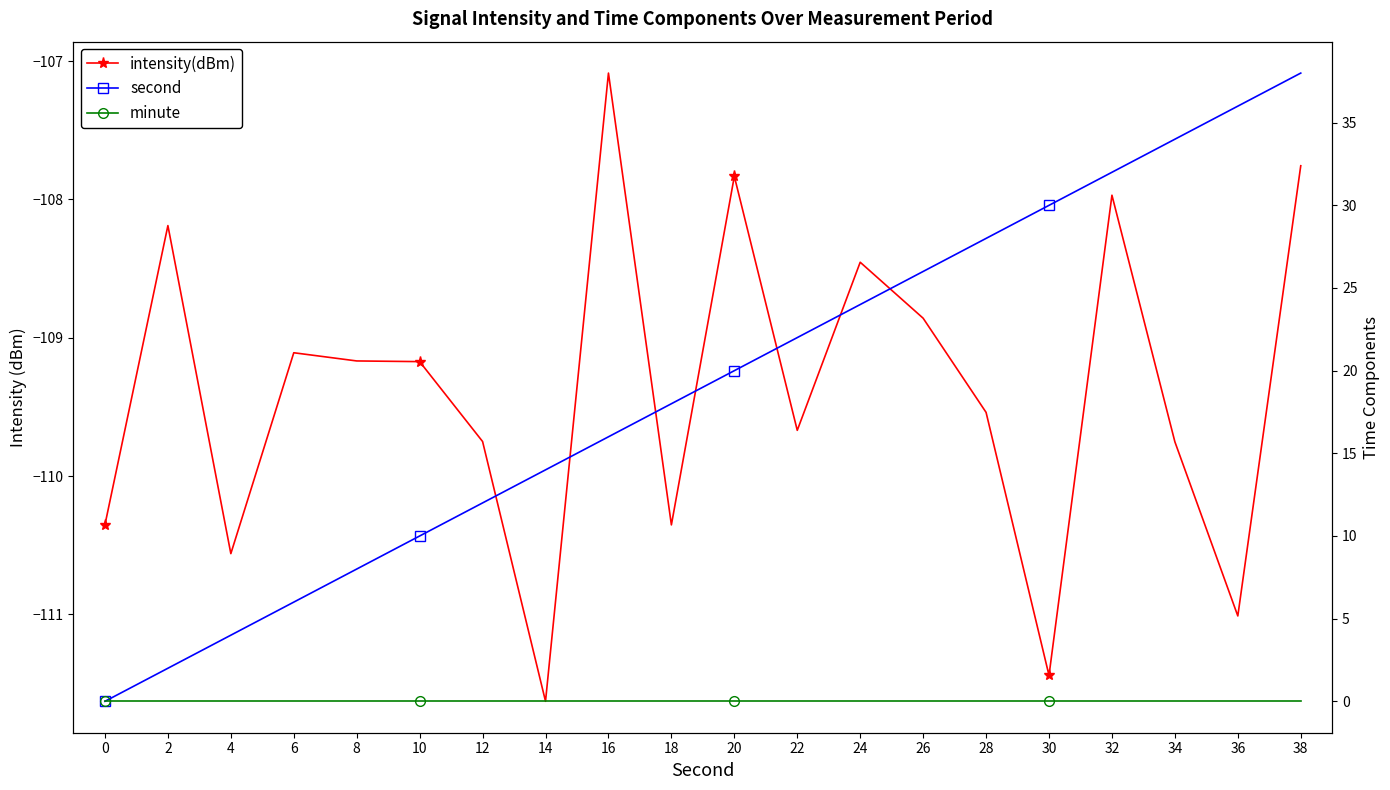

Reading left to right, what are all the values shown in this chart?

intensity(dBm): -110.4	-108.2	-110.6	-109.1	-109.2	-109.2	-109.7	-111.6	-107.1	-110.4	-107.8	-109.7	-108.5	-108.9	-109.5	-111.4	-108.0	-109.8	-111.0	-107.8
second: 0.0	2.0	4.0	6.0	8.0	10.0	12.0	14.0	16.0	18.0	20.0	22.0	24.0	26.0	28.0	30.0	32.0	34.0	36.0	38.0
minute: 0.0	0.0	0.0	0.0	0.0	0.0	0.0	0.0	0.0	0.0	0.0	0.0	0.0	0.0	0.0	0.0	0.0	0.0	0.0	0.0